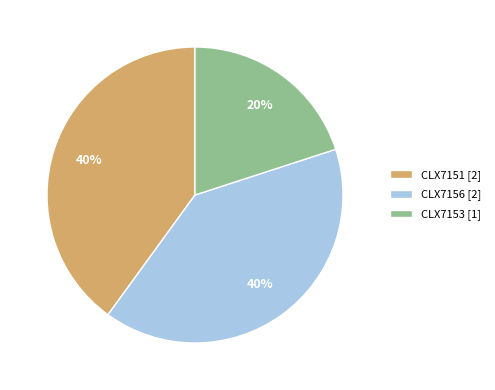

True or false: CLX7151 [2] accounts for 29% of the total.

False